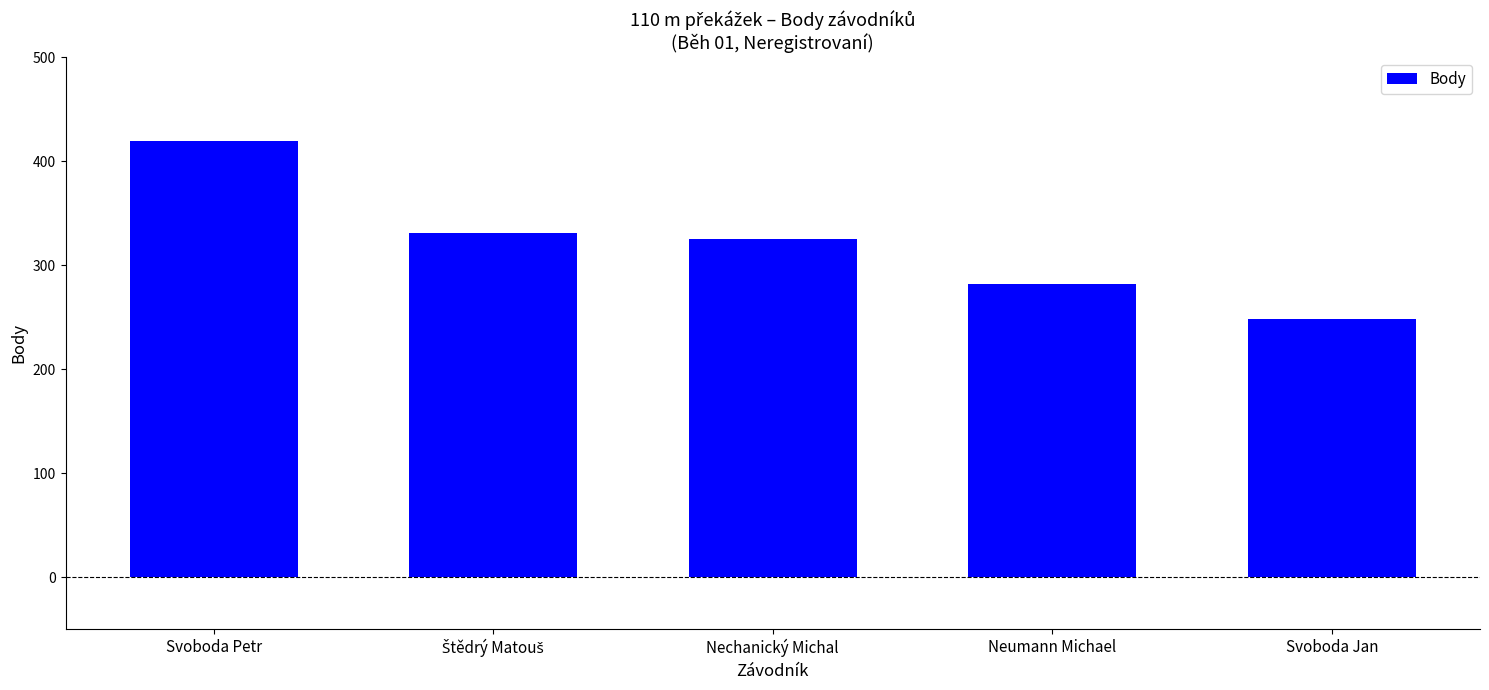

What is the maximum value shown in the chart?

420